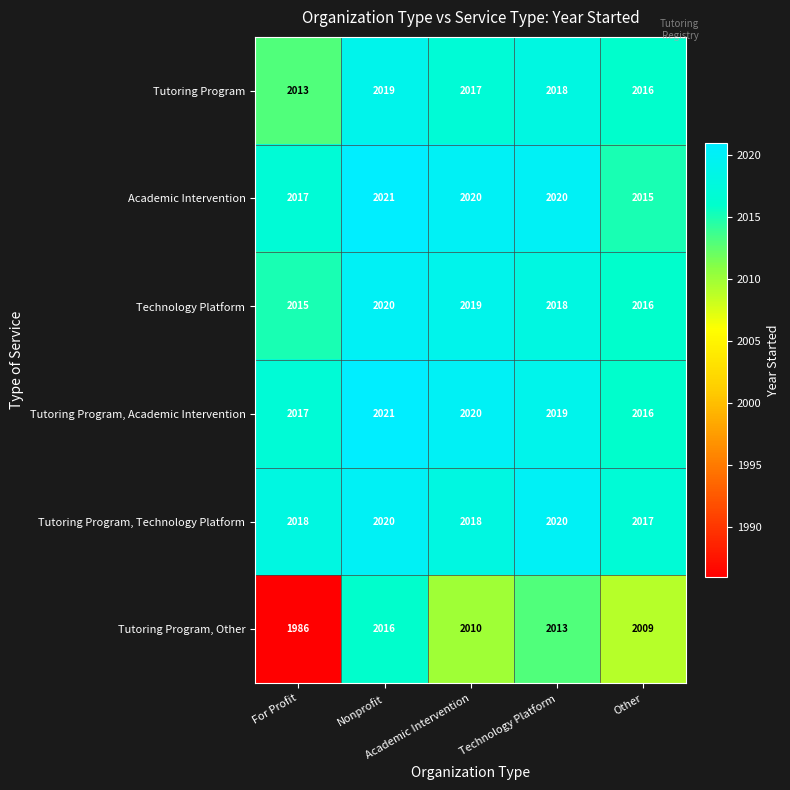

What is the total value across all series at Other?

12089